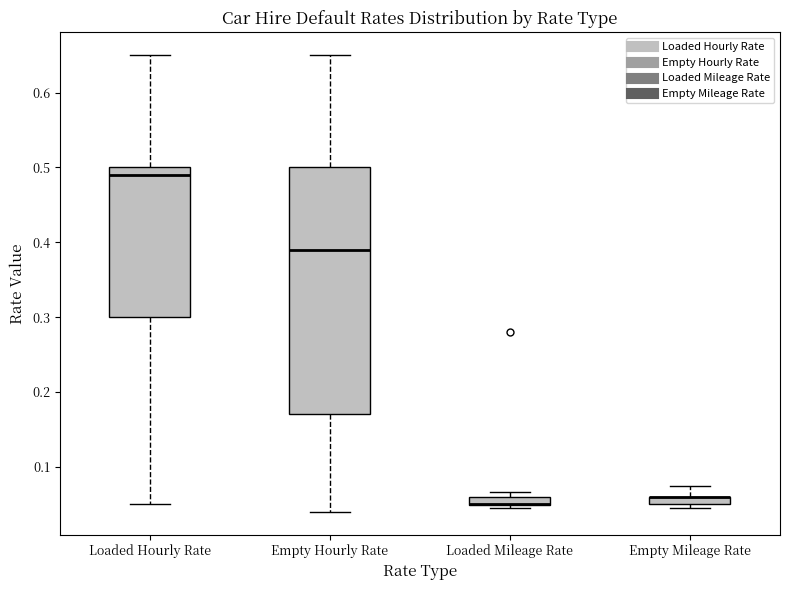

Where does the lower whisker of the box for Loaded Hourly Rate end on the y-axis? The values are not printed on the chart, so give them approximately, as read against the axis.

0.05